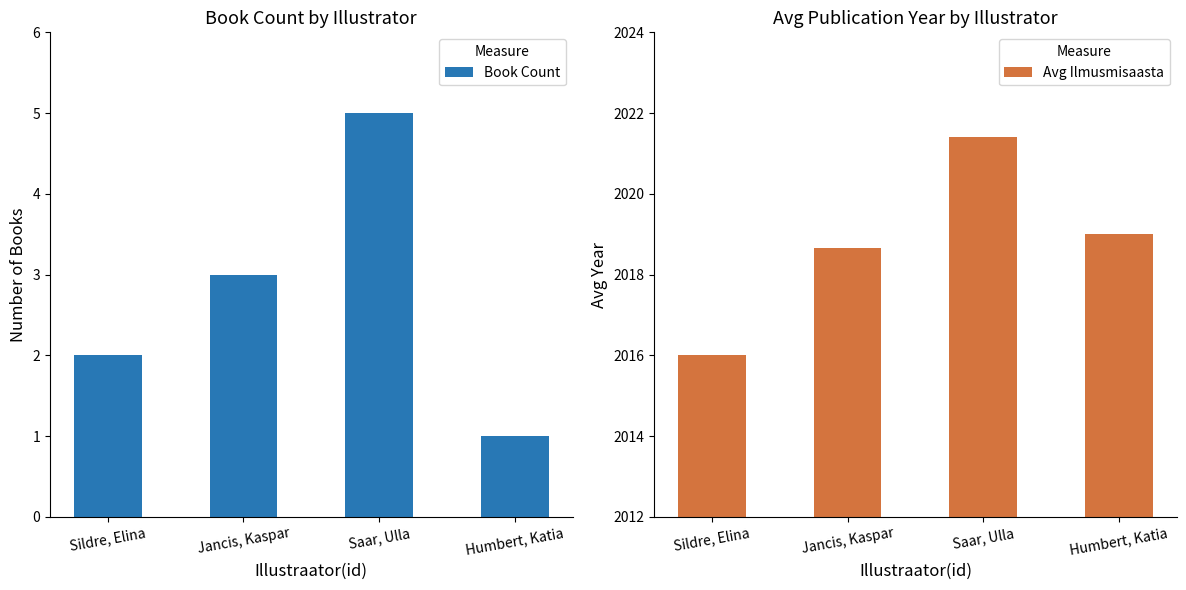

True or false: Book Count has a value of 2.0 at Sildre, Elina.

True